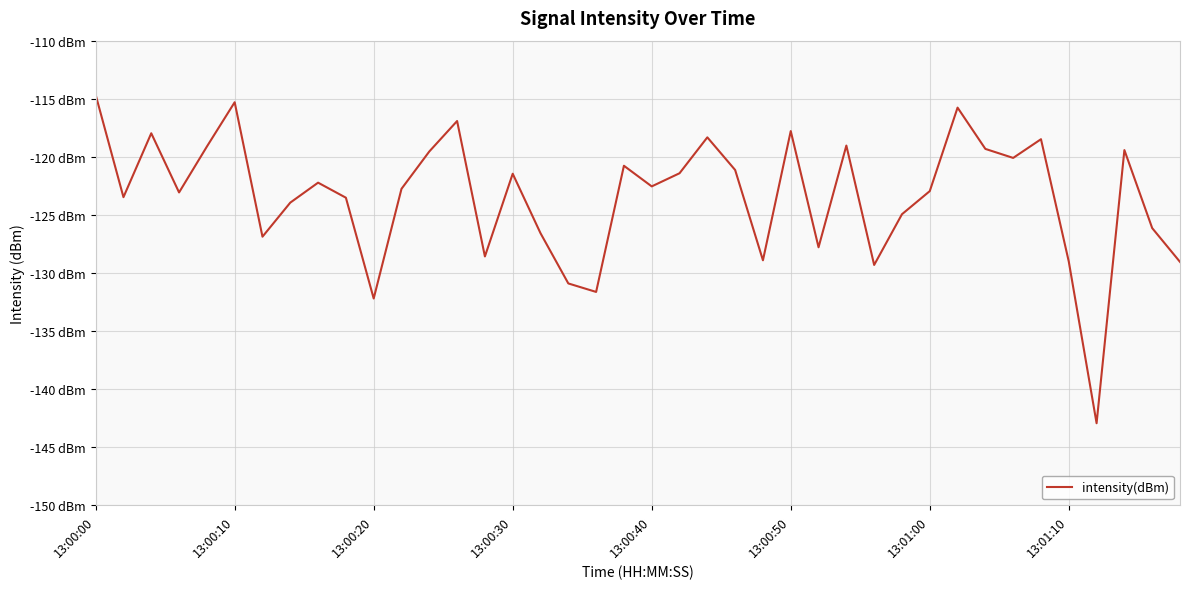

Rank the categories by value from highest to lowest.

13:00:00, 13:00:50, 31, 13, 25, 13:00:20, 22, 34, 27, 13:00:40, 32, 37, 12, 33, 19, 23, 21, 15, 8, 20, 11, 30, 13:00:30, 13:00:10, 9, 13:01:10, 29, 38, 16, 13:01:00, 26, 14, 24, 35, 39, 28, 17, 18, 10, 36